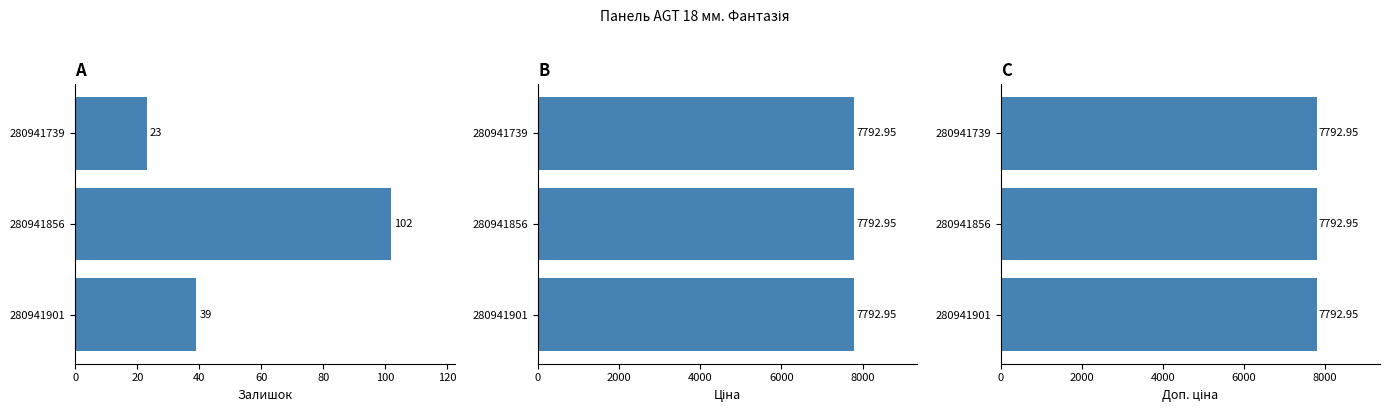

What is the greatest value displayed?

102.0